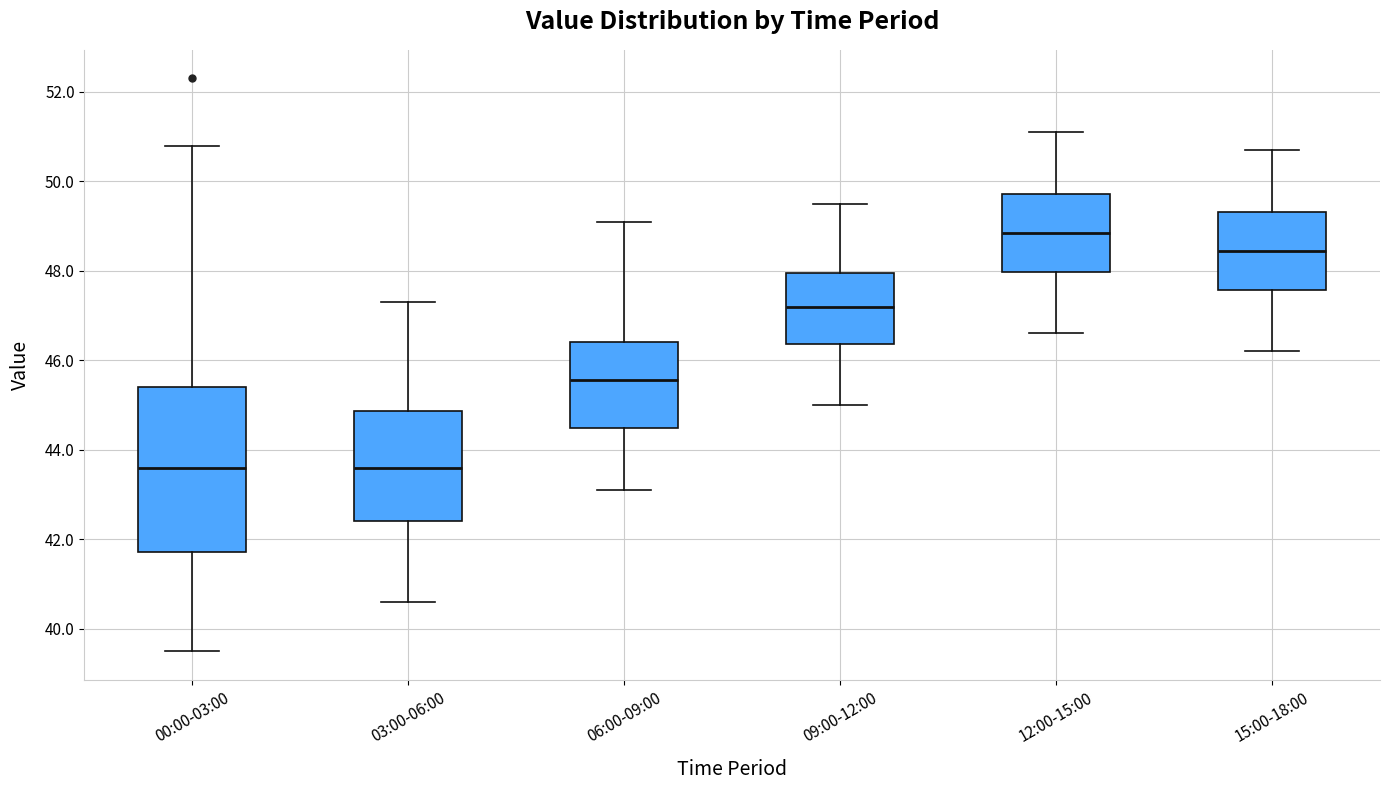

Reading left to right, transcribe this box plot: for each box, give where its median line is, the range the box spans, and where its two whiskers end, as read against the y-axis. The values are not printed on the chart, so give them approximately, as read against the axis.

00:00-03:00: median 43.6, box 41.8 to 45.4, whiskers 39.6 to 50.8
03:00-06:00: median 43.6, box 42.4 to 44.8, whiskers 40.6 to 47.4
06:00-09:00: median 45.6, box 44.4 to 46.4, whiskers 43.2 to 49.2
09:00-12:00: median 47.2, box 46.4 to 48.0, whiskers 45.0 to 49.6
12:00-15:00: median 48.8, box 48.0 to 49.8, whiskers 46.6 to 51.2
15:00-18:00: median 48.4, box 47.6 to 49.4, whiskers 46.2 to 50.8